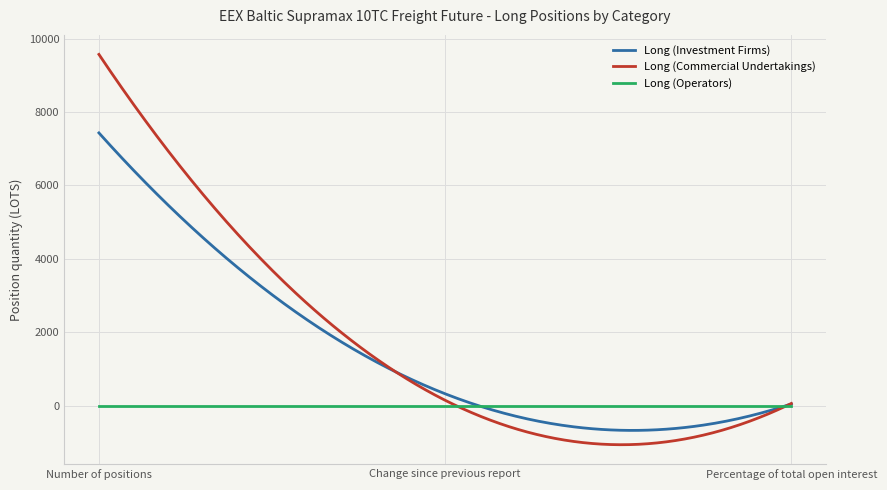

List the series in order of their peak value, lowest first.

Long (Operators), Long (Investment Firms), Long (Commercial Undertakings)